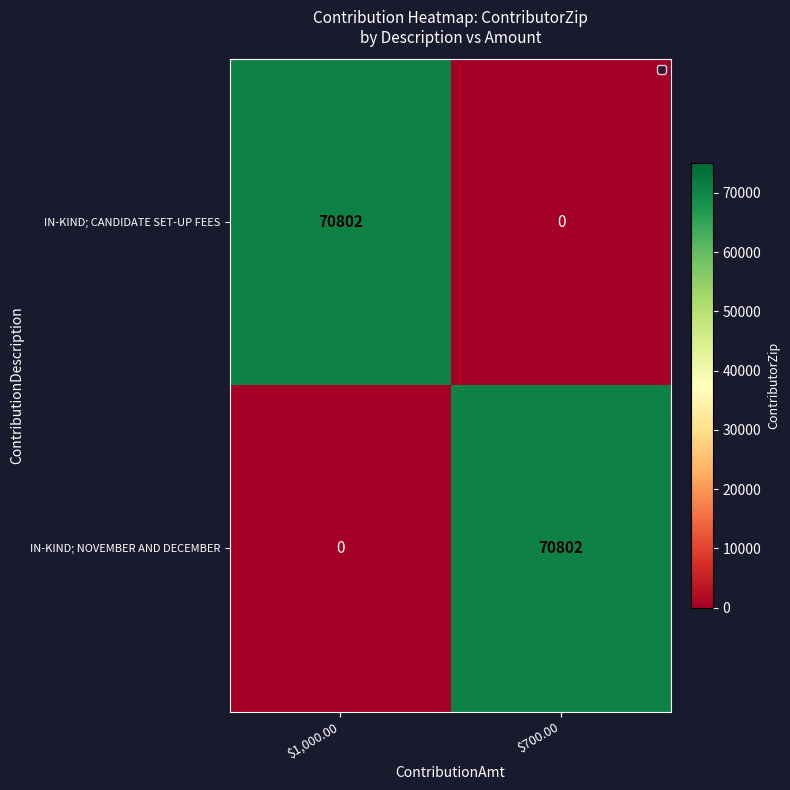

Reading right to left, what are all the values shown in this chart?

IN-KIND; CANDIDATE SET-UP FEES: 0	70802
IN-KIND; NOVEMBER AND DECEMBER: 70802	0